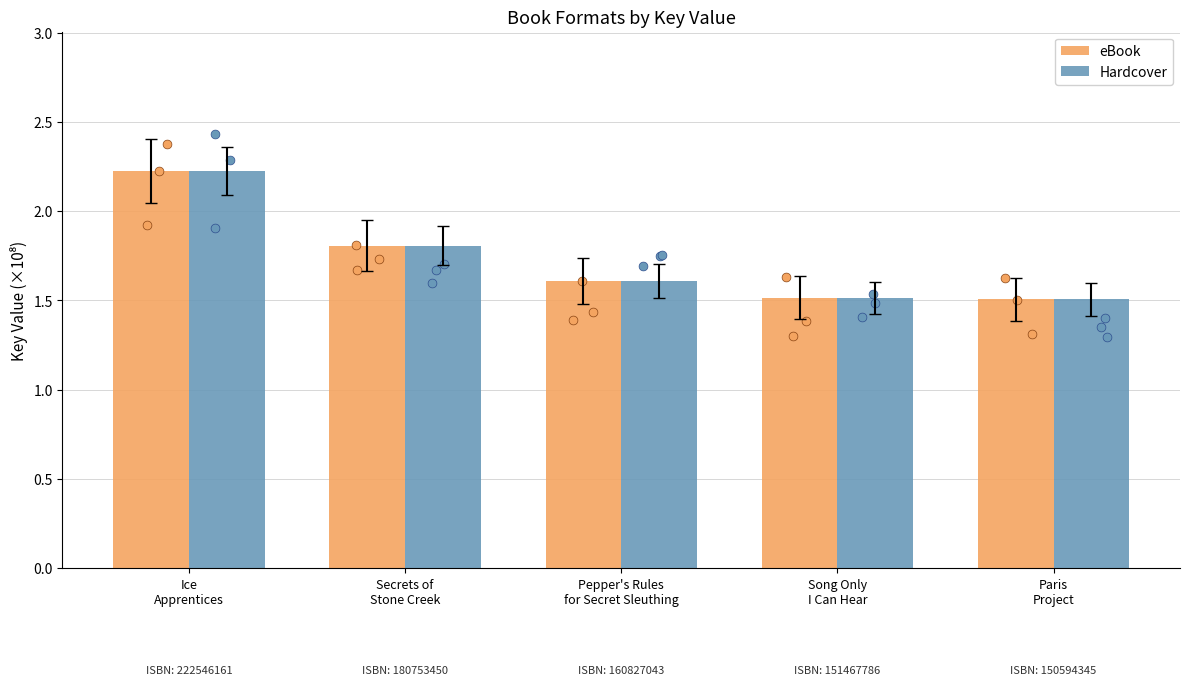

Which series reaches the maximum Y coordinate?

eBook